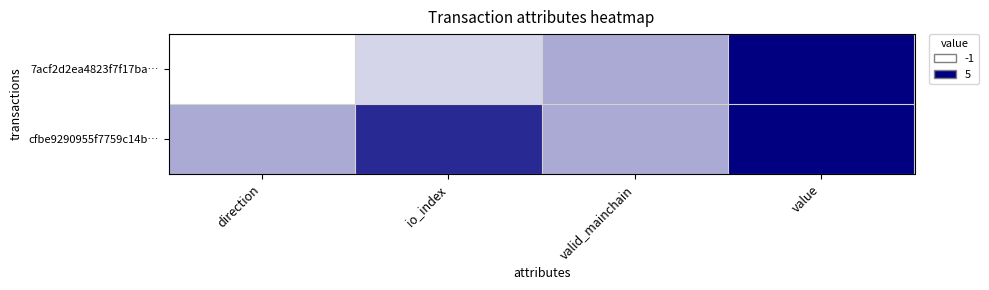

Reading right to left, list all the values displayed in this chart.

7acf2d2ea4823f7f17ba…: value=5	valid_mainchain=1	io_index=0	direction=-1
cfbe9290955f7759c14b…: value=5	valid_mainchain=1	io_index=4	direction=1